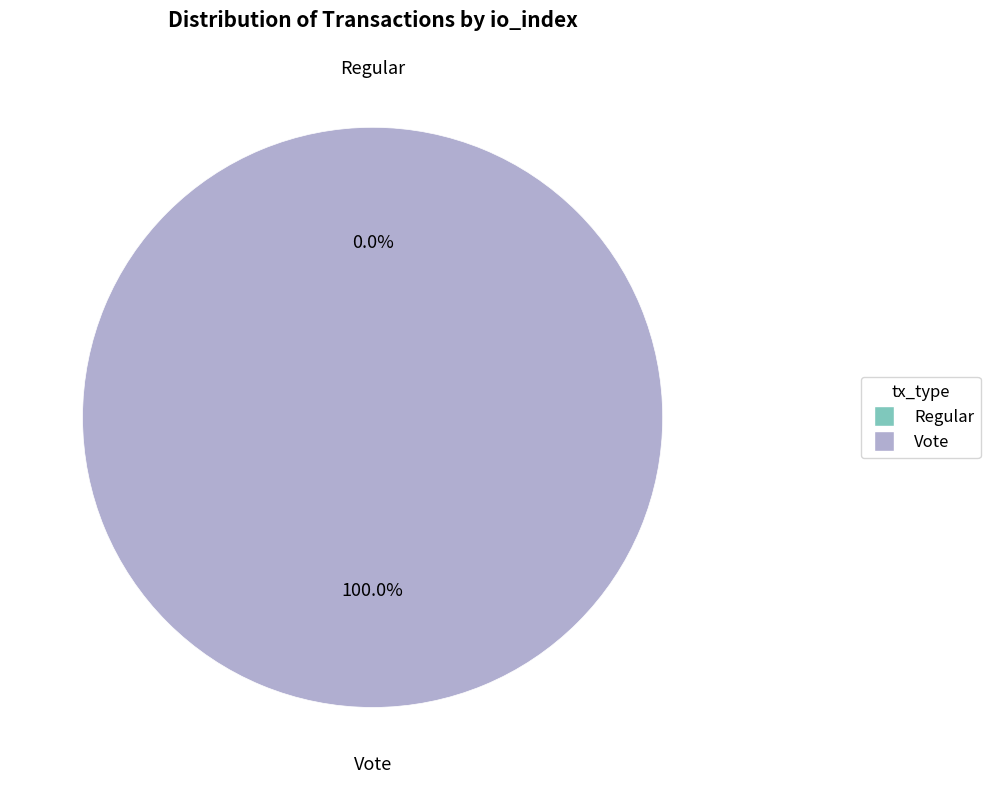

Count the number of slices in the pie.

2